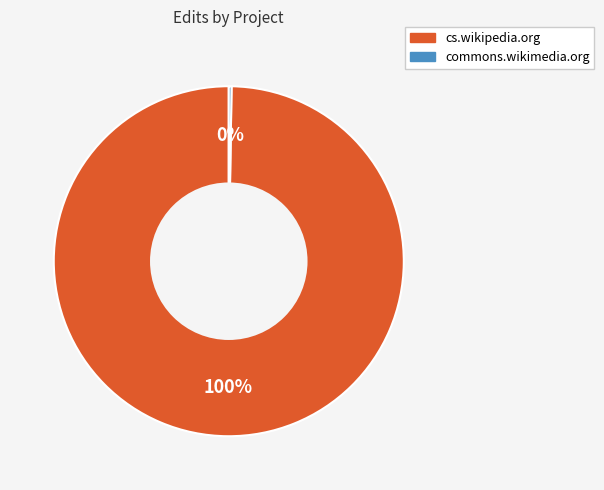

What is the largest slice in the pie chart?

cs.wikipedia.org